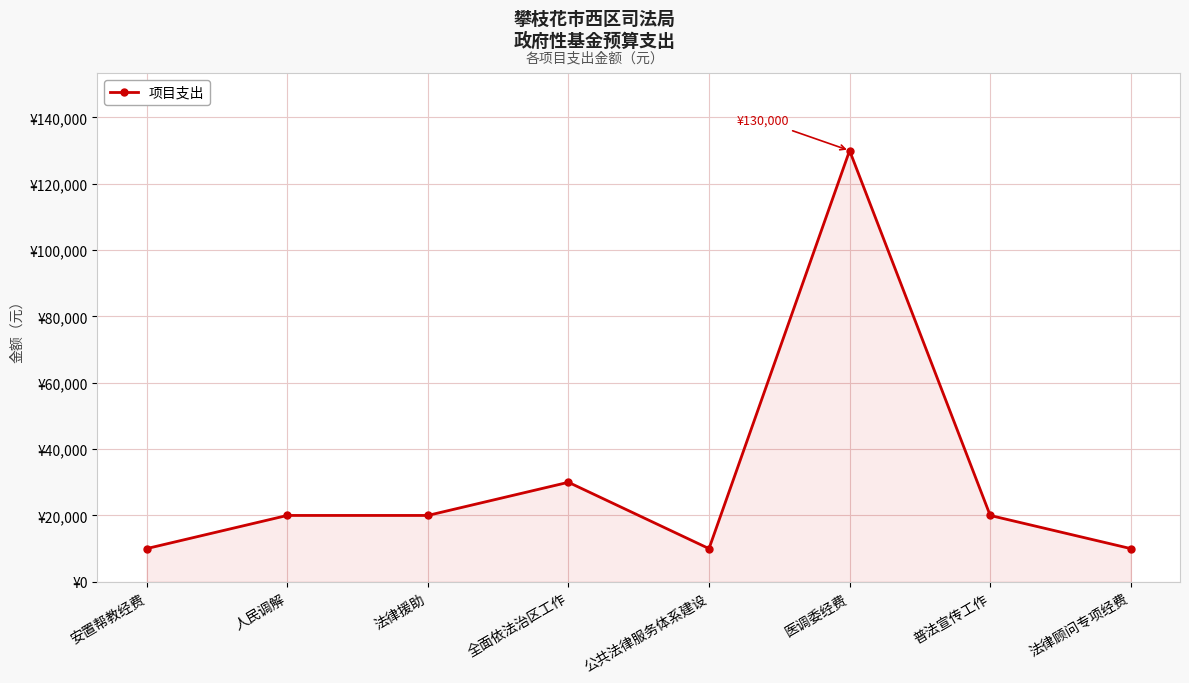

What is the label of the 5th point from the right?

全面依法治区工作